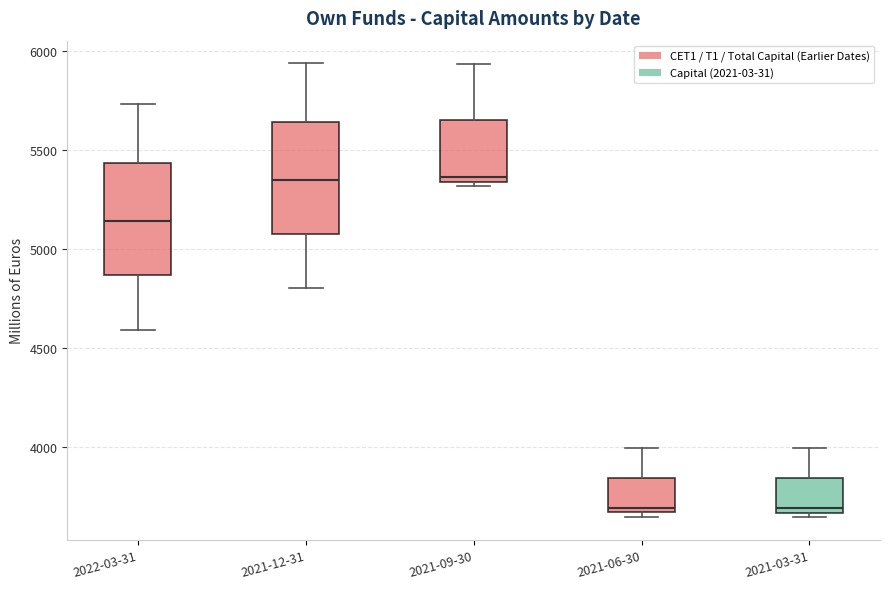

Reading left to right, transcribe this box plot: for each box, give where its median line is, the range the box spans, and where its two whiskers end, as read against the y-axis. The values are not printed on the chart, so give them approximately, as read against the axis.

2022-03-31: median 5150, box 4850 to 5450, whiskers 4600 to 5750
2021-12-31: median 5350, box 5100 to 5650, whiskers 4800 to 5950
2021-09-30: median 5350 (just above the box's lower edge), box 5350 to 5650, whiskers 5300 to 5950
2021-06-30: median 3700, box 3650 to 3850, whiskers 3650 (just below the box's lower edge) to 4000
2021-03-31: median 3700, box 3650 to 3850, whiskers 3650 (just below the box's lower edge) to 4000